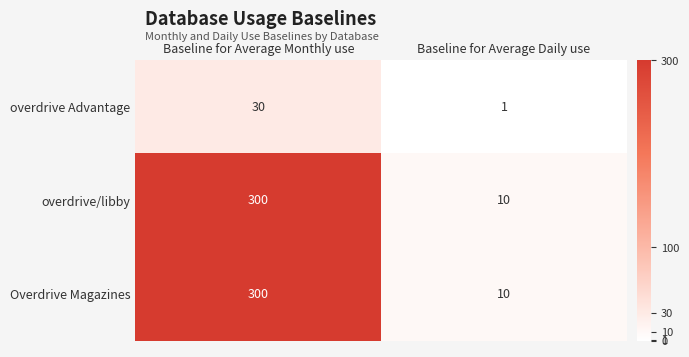

Reading left to right, transcribe all the data shown in this chart.

overdrive Advantage: 30	1
overdrive/libby: 300	10
Overdrive Magazines: 300	10